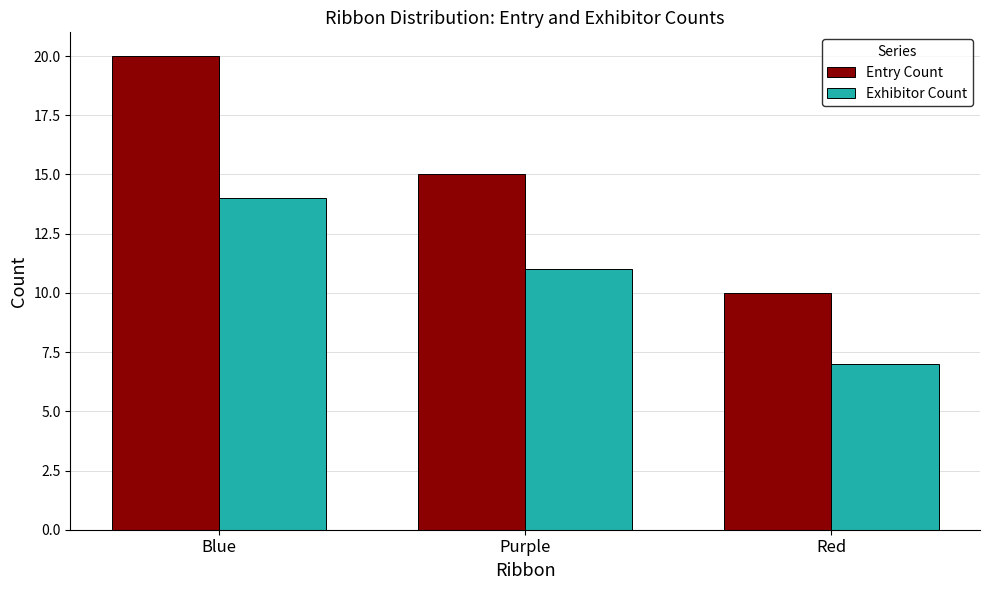

What are all the series names shown in the legend?

Entry Count, Exhibitor Count